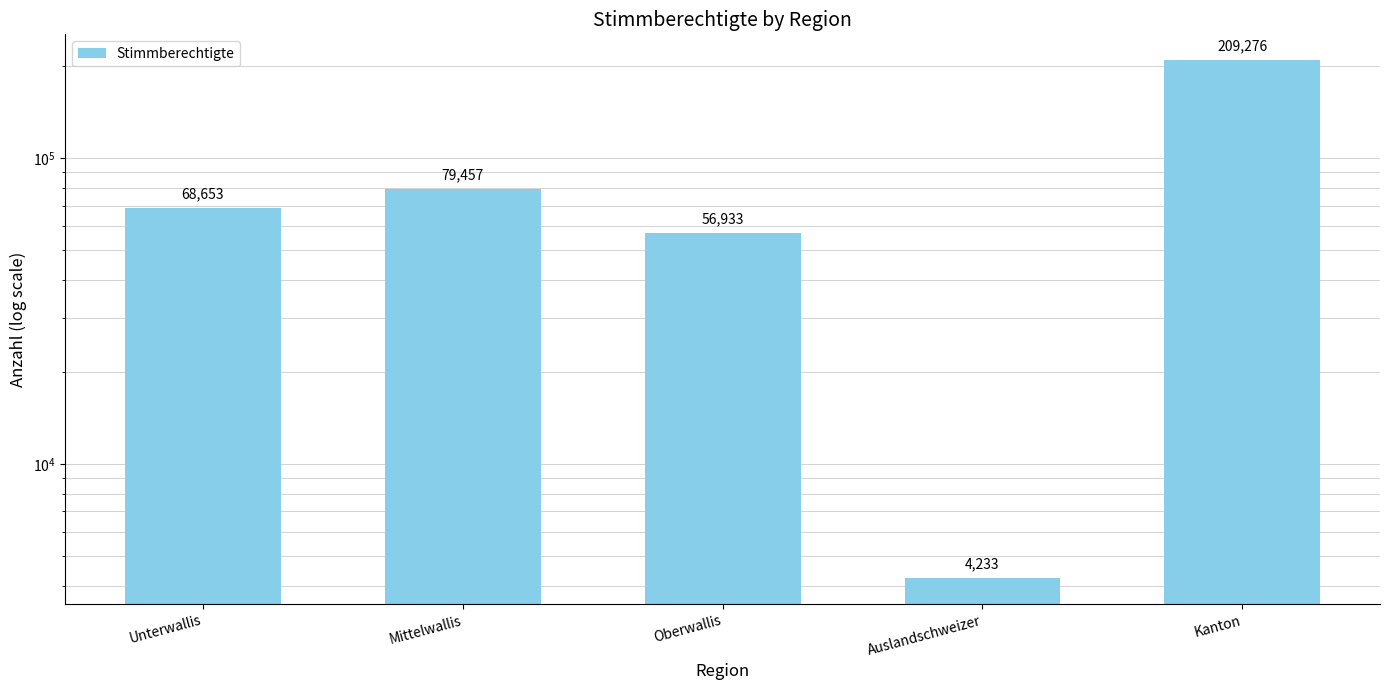

What is the greatest value displayed?

209276